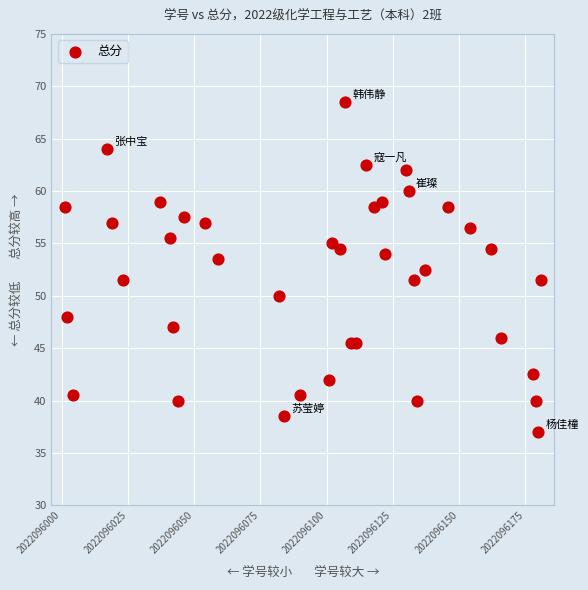

What is the range of X values (max minus min)?

180.0